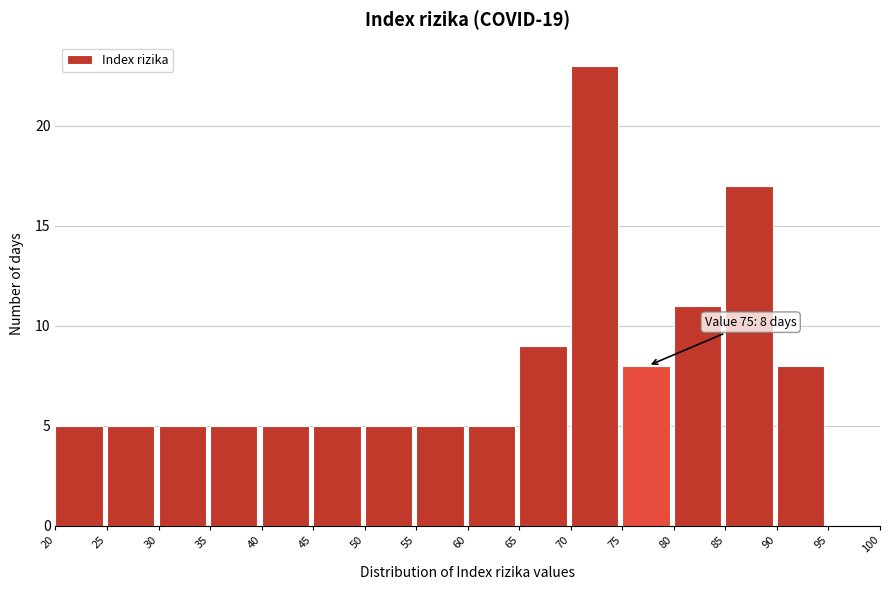

Which range on the x-axis has the tallest bar?

70 to 75